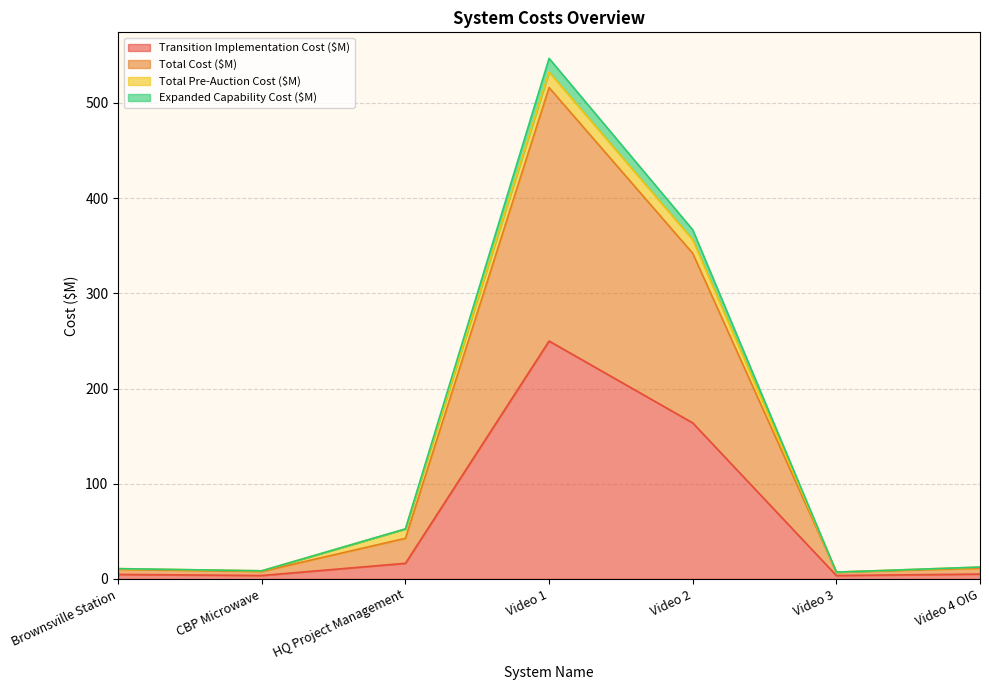

What is the value of the Total Cost ($M) point at the 7th from the left?

12.4